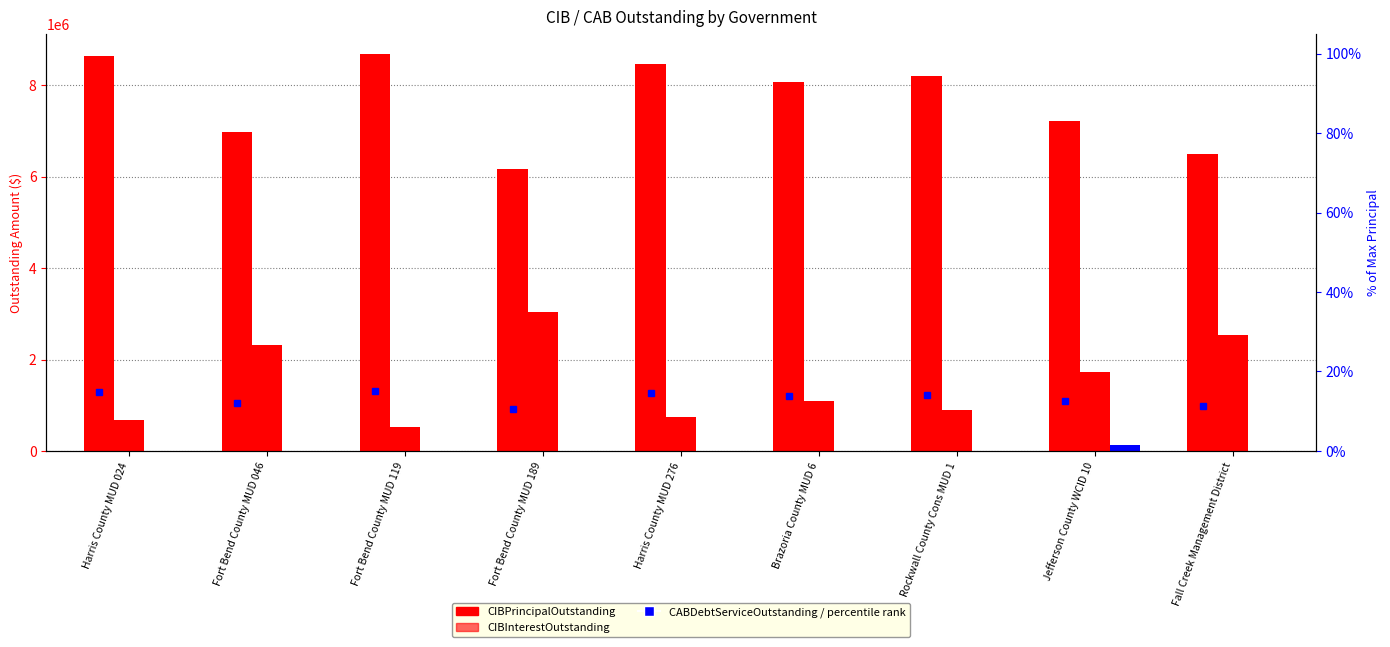

What is the label of the 9th bar from the right?

Harris County MUD 024